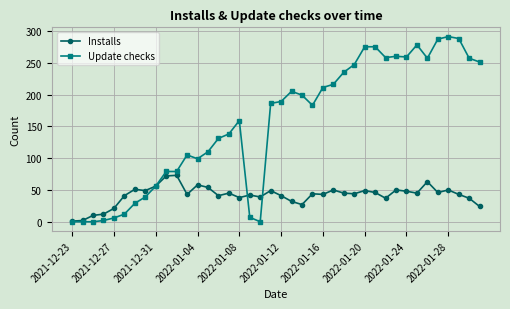

How many lines are shown in the chart?

2